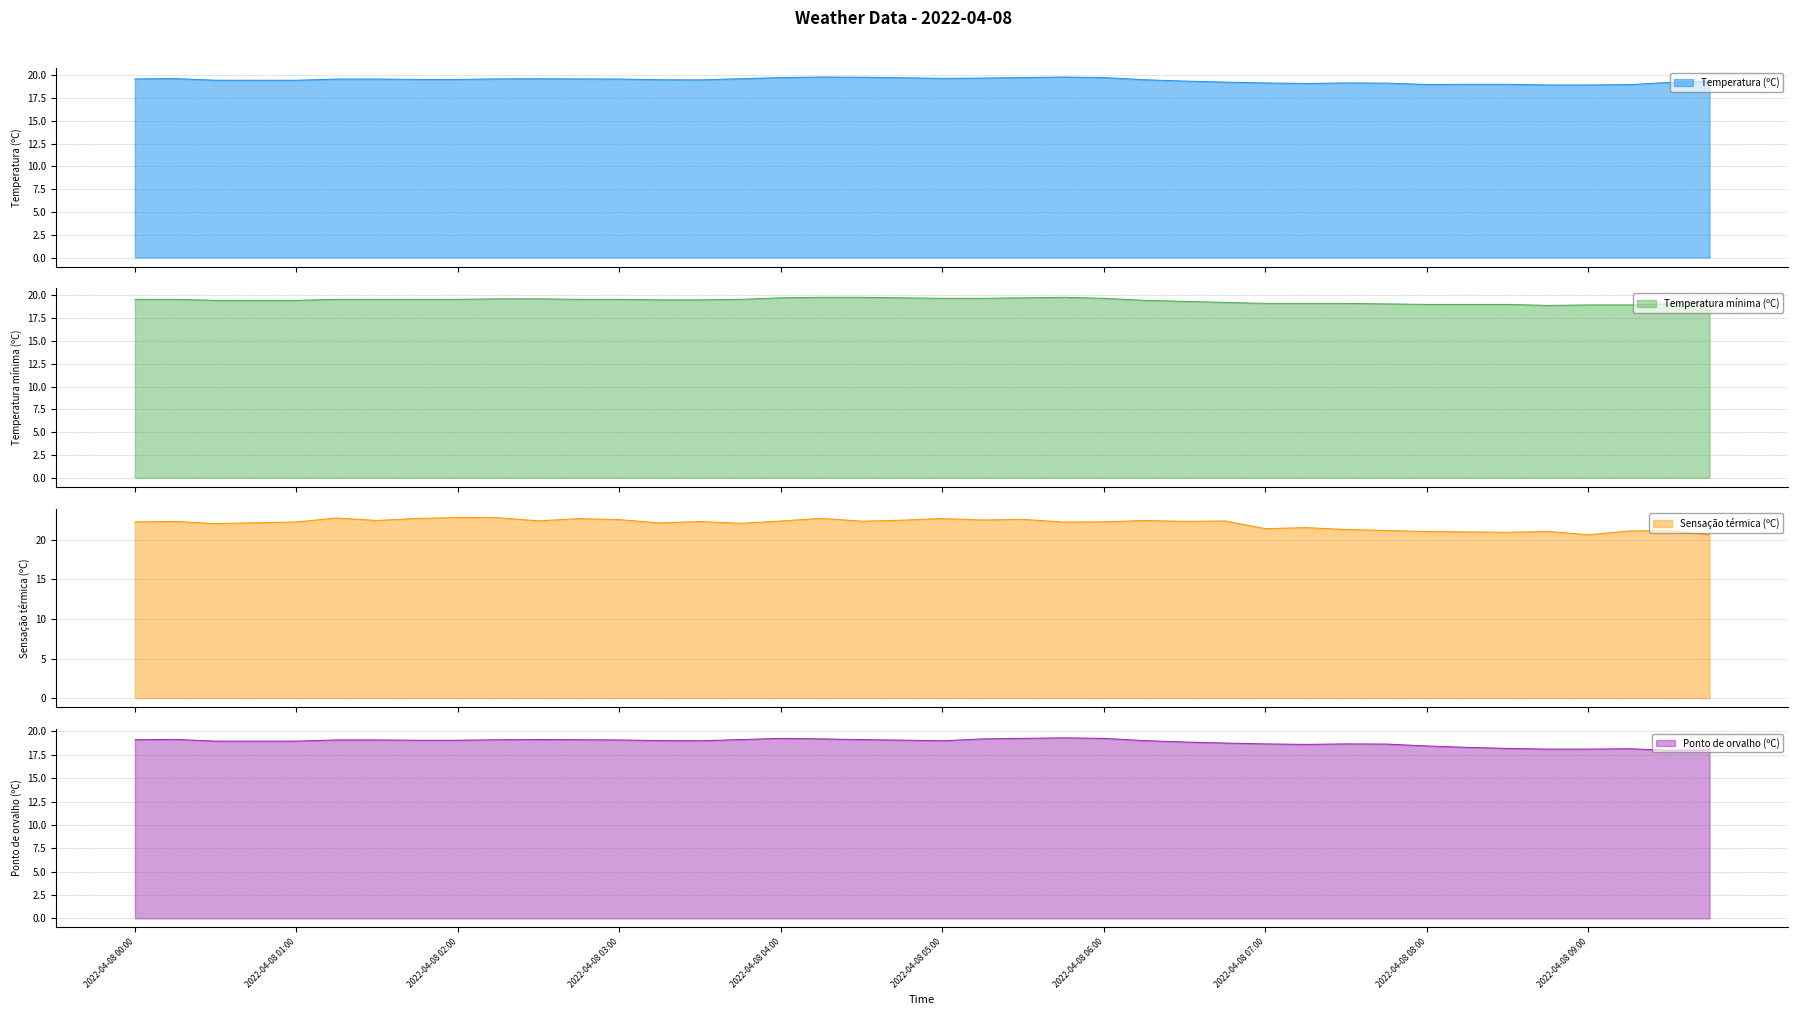

What is the lowest value of the Ponto de orvalho (ºC) series?

18.0